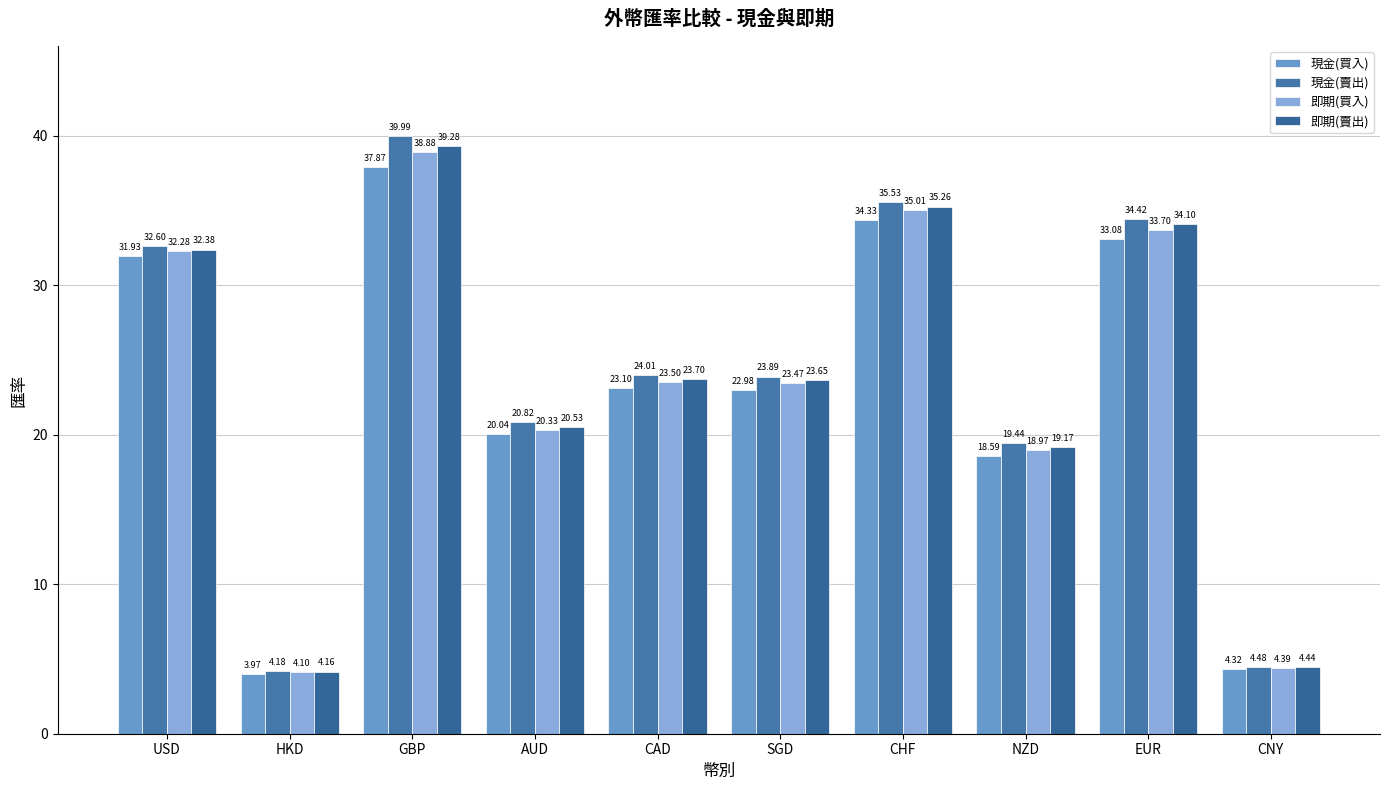

What are all the series names shown in the legend?

現金(買入), 現金(賣出), 即期(買入), 即期(賣出)